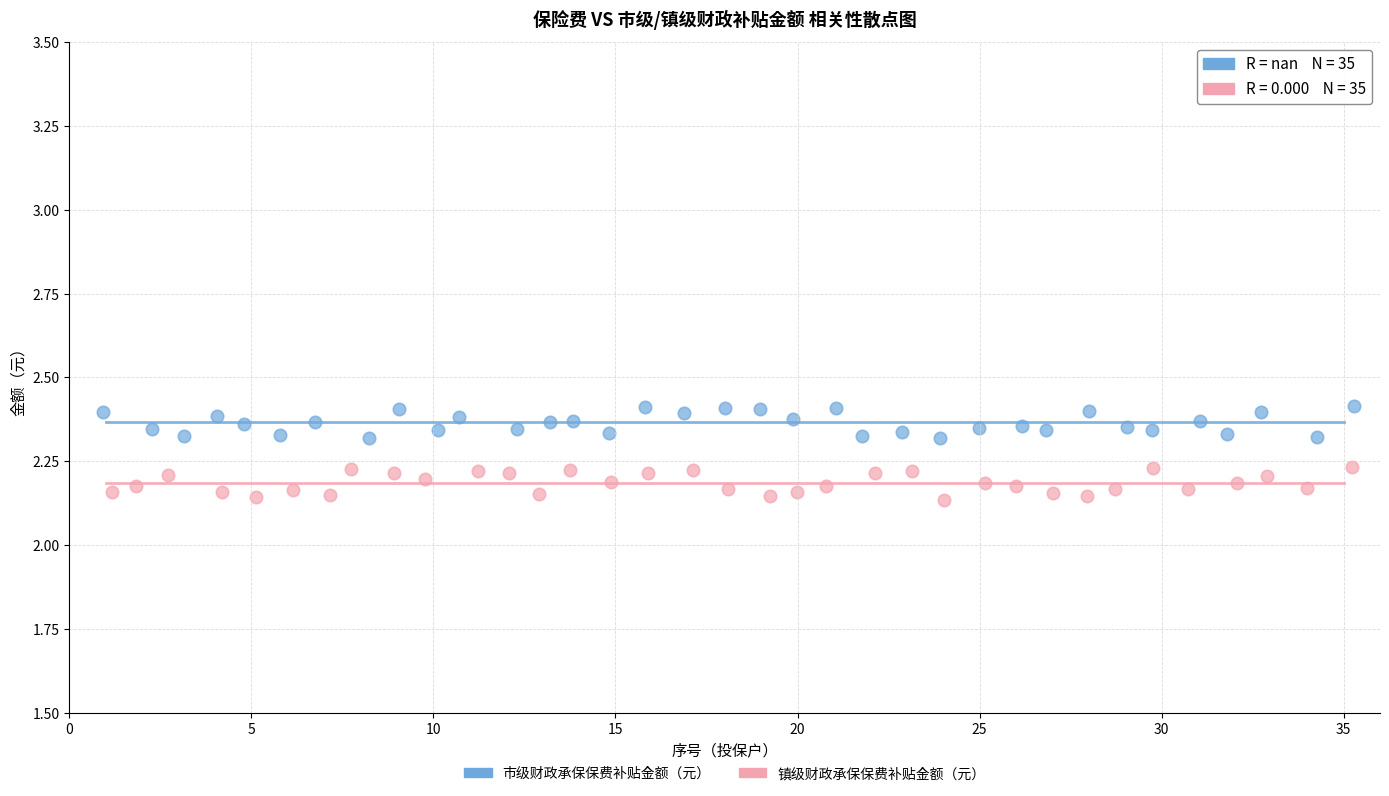

Which series contains the highest Y value?

市级财政承保保费补贴金额（元）